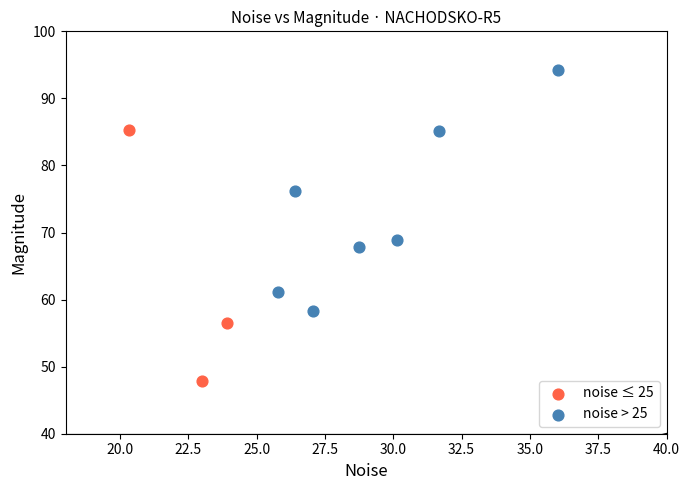

Which series reaches the maximum Y coordinate?

noise > 25